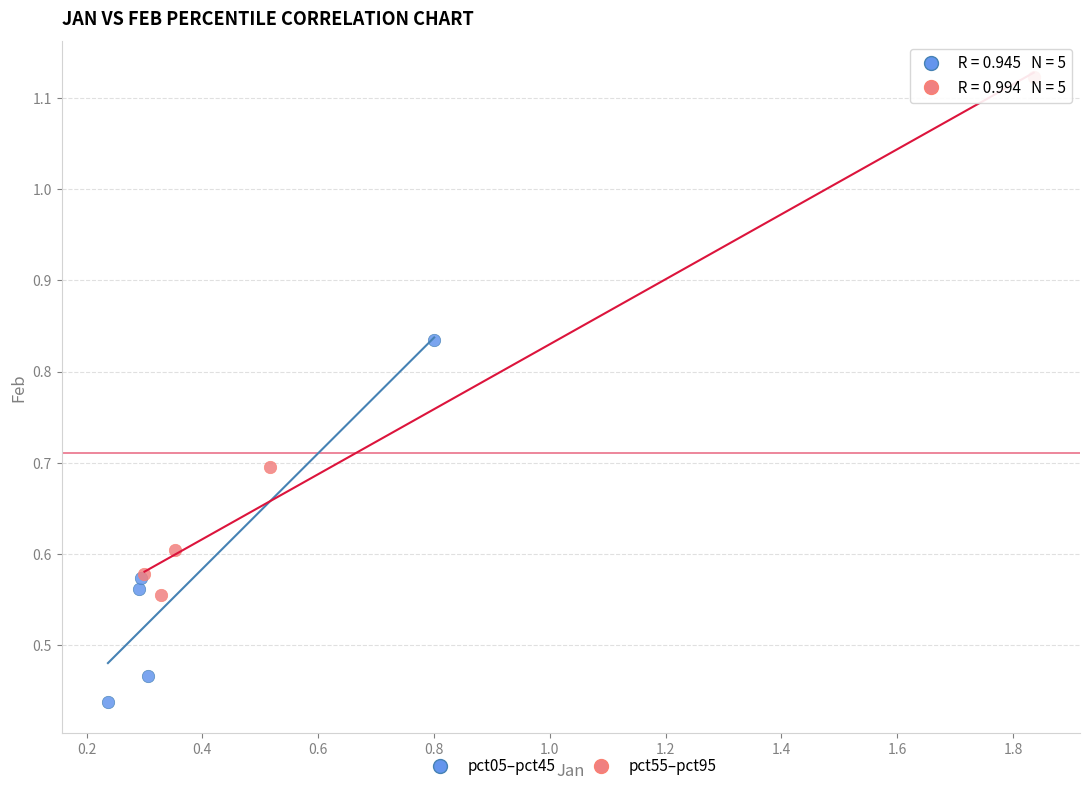

Which series has the widest spread of Y values?

pct55–pct95